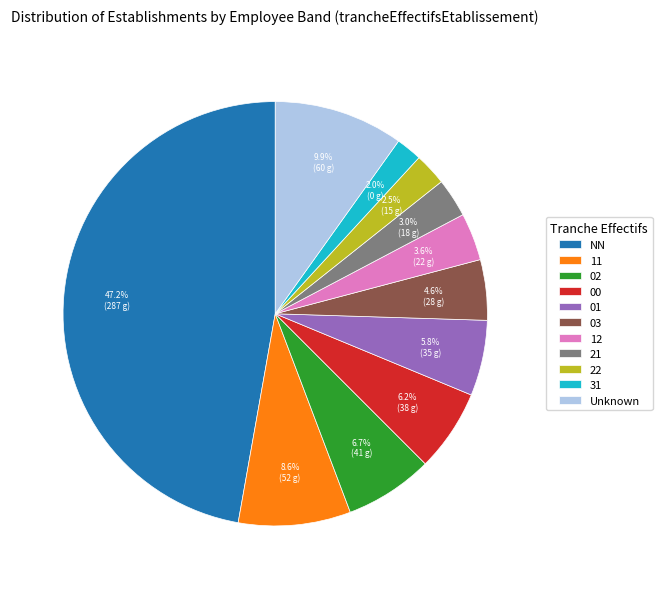

Is it true that 12 is 4% of the pie?

True